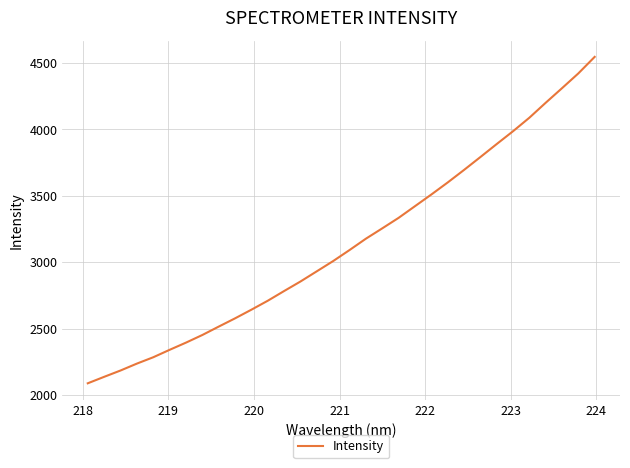

What is the difference between the maximum and minimum values?

2456.7